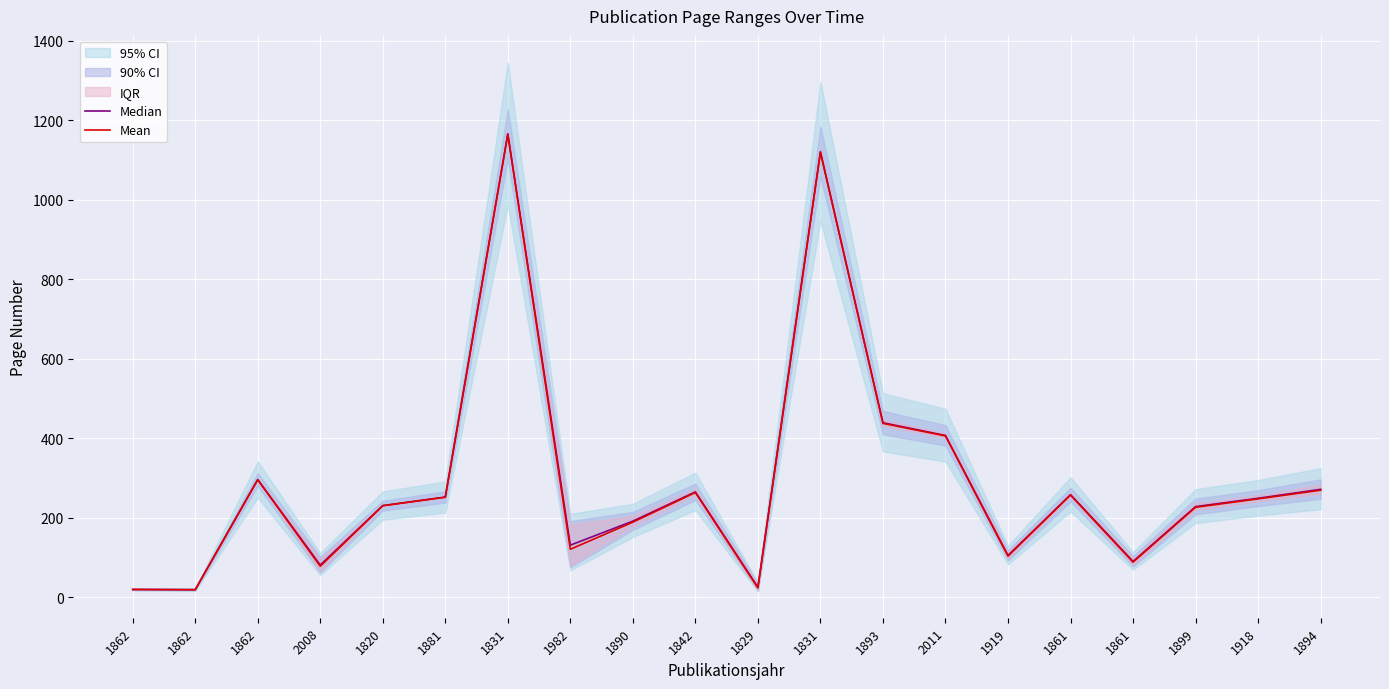

What is the label of the 10th point from the left?

1842